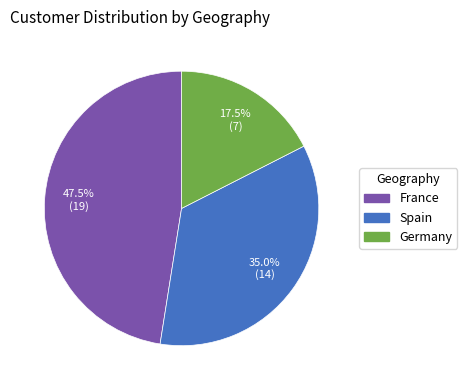

Does Germany account for over 50% of the chart?

No